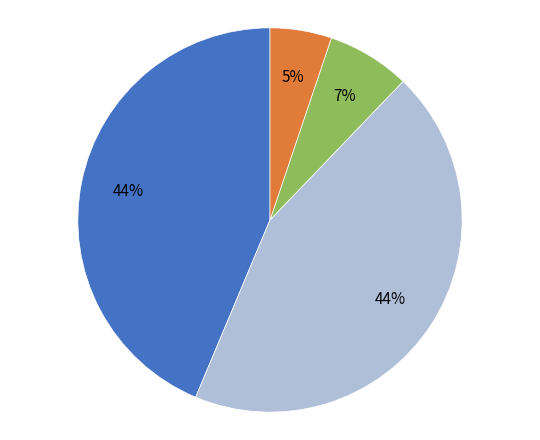

Does any single category account for the majority?

No